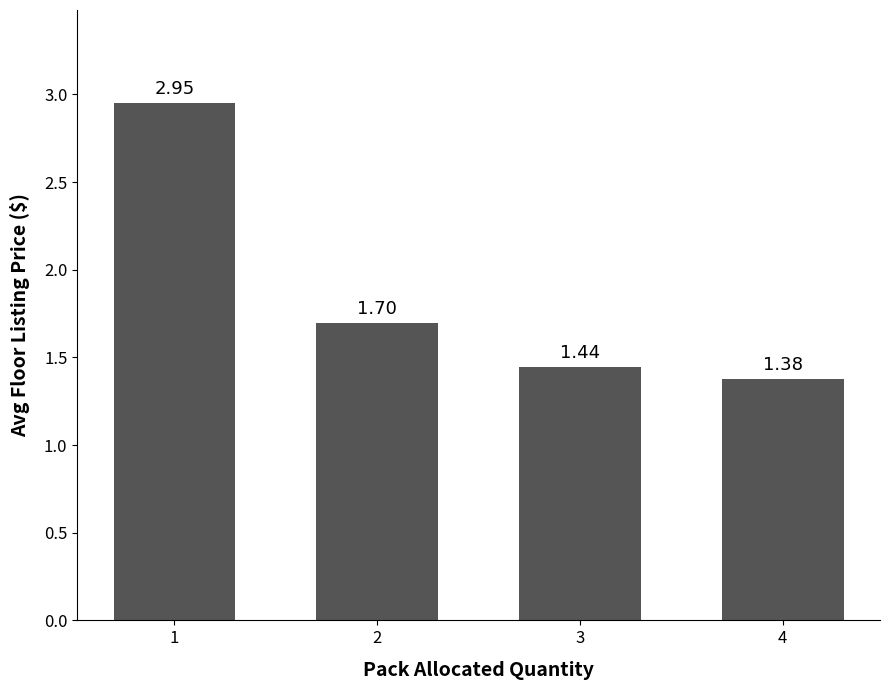

Are the bars grouped side by side (vs. stacked)?

No